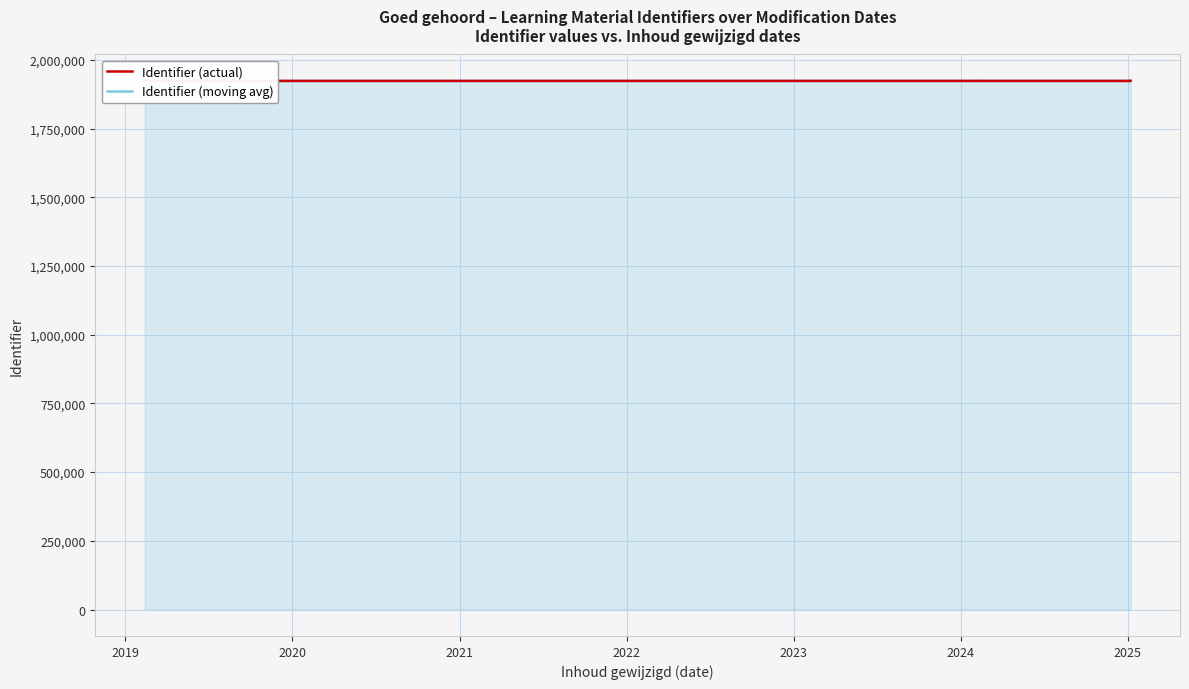

True or false: Identifier (actual) and Identifier (moving avg) intersect in this chart.

False